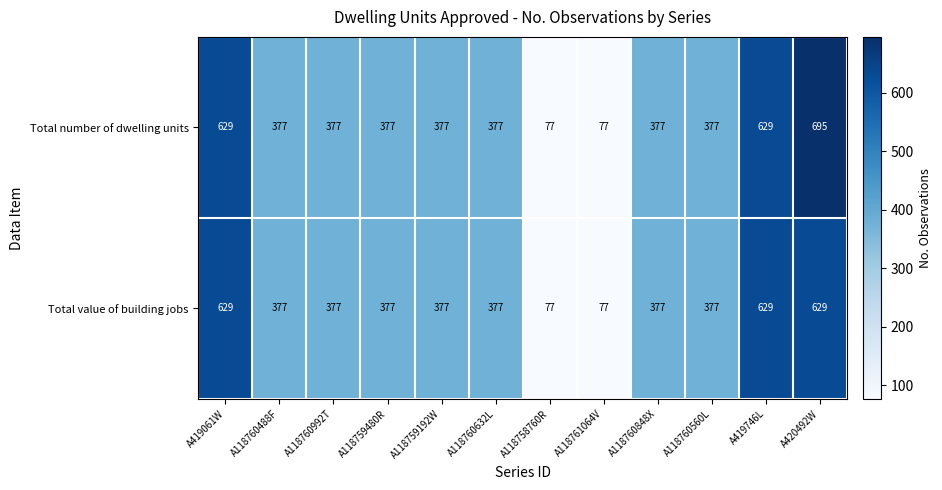

Is it true that Total value of building jobs equals 132 at A118760488F?

False